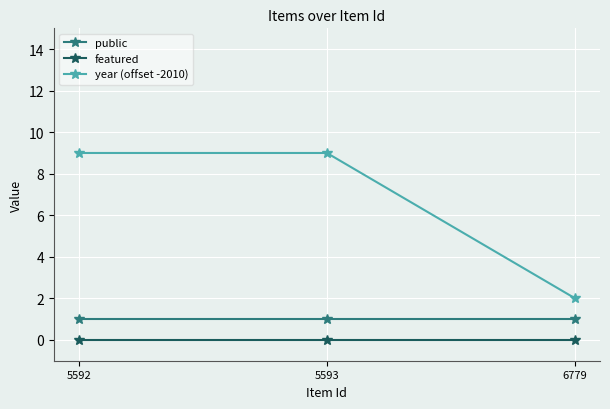

What is the difference between the highest and lowest values at 6779?

2